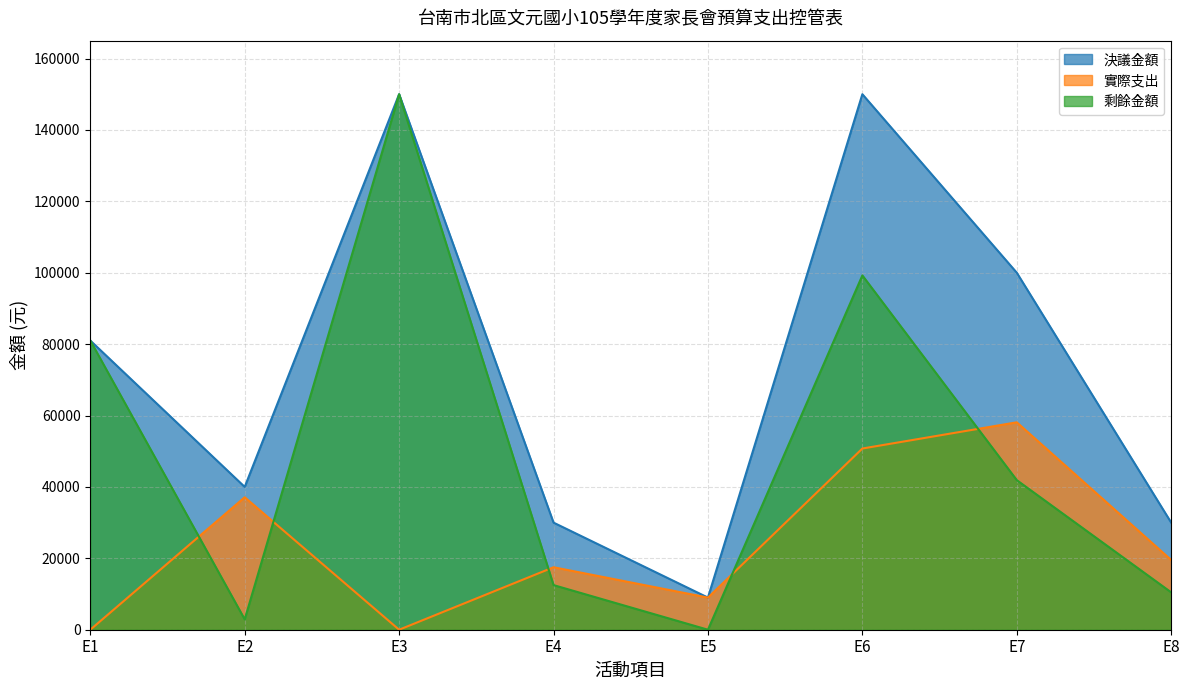

Which series has the largest total across all categories?

決議金額